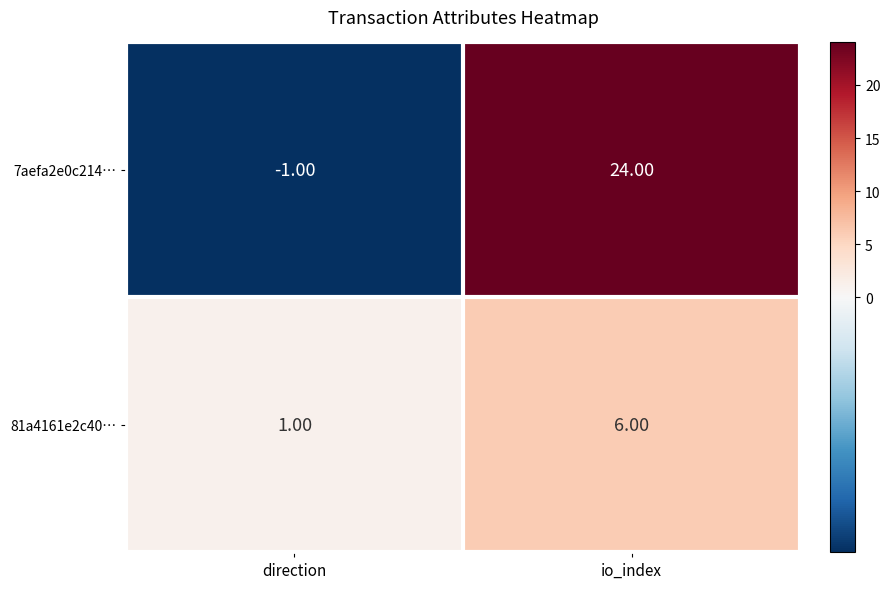

Which series has the largest total across all categories?

7aefa2e0c214…